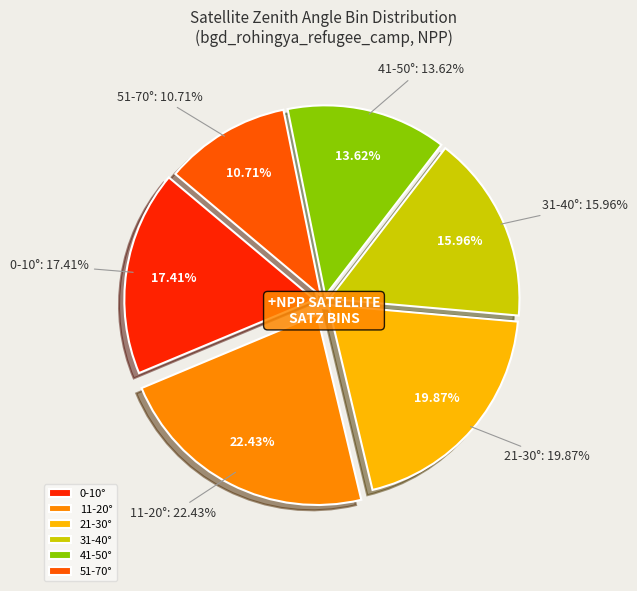

Is 196611 the majority of the pie?

No